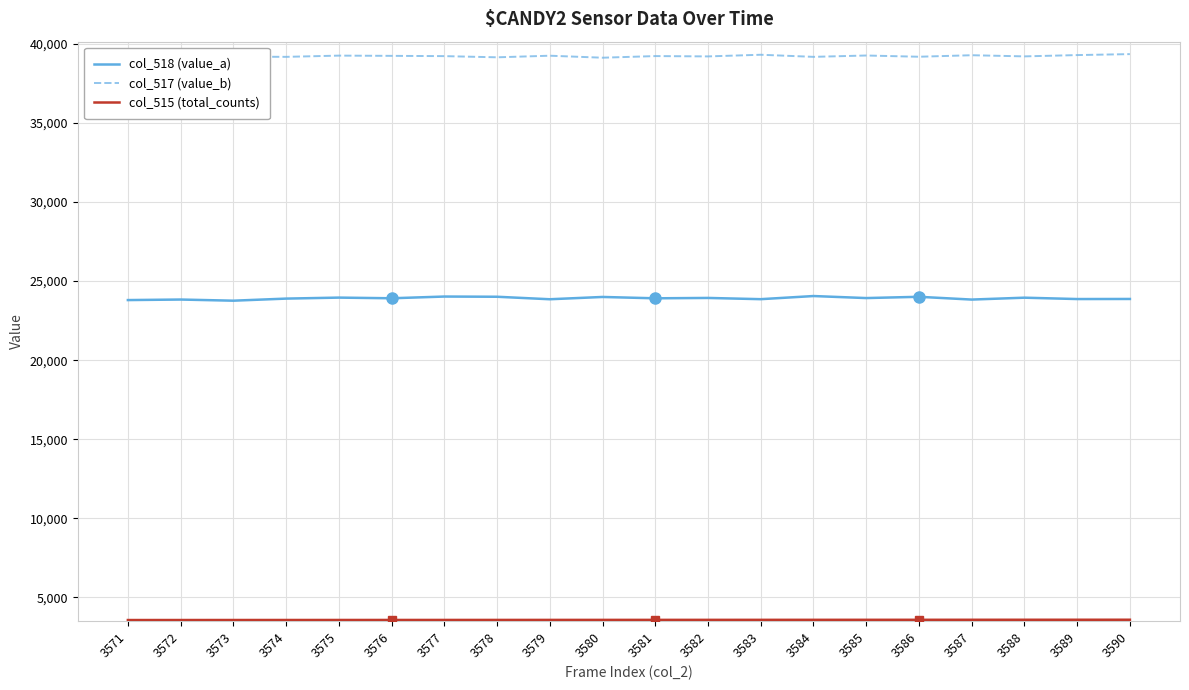

What is the greatest value displayed?

39345